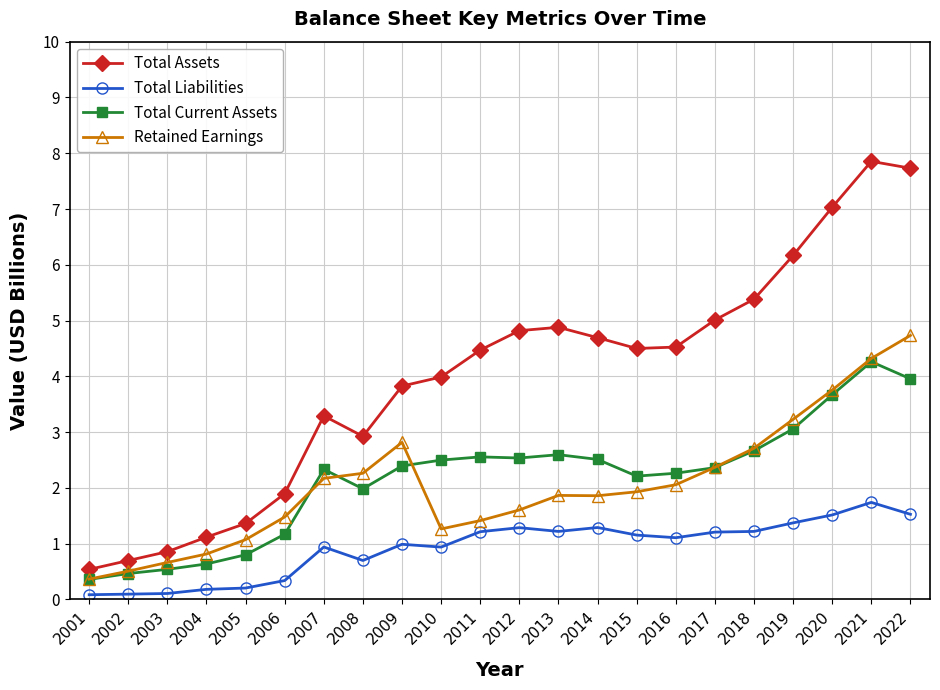

True or false: Total Assets and Total Liabilities intersect in this chart.

False